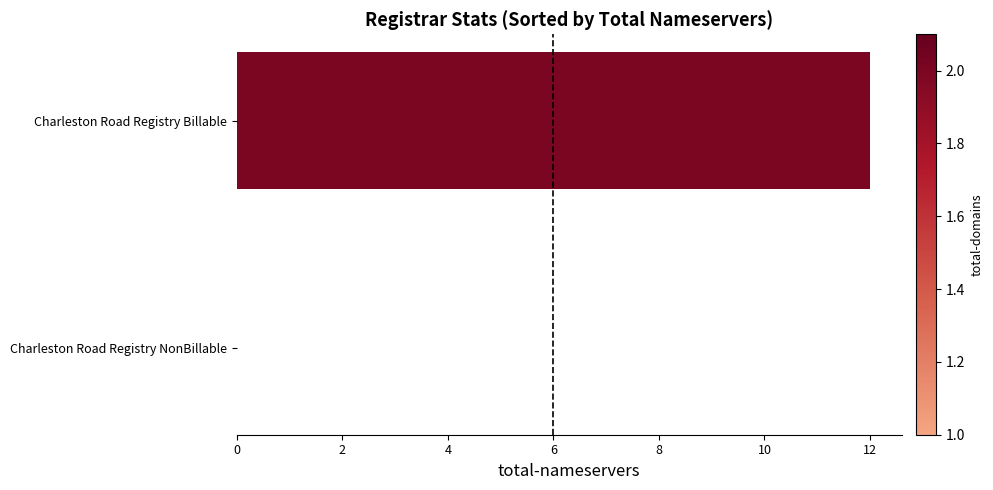

The value at Charleston Road Registry Billable is 18. True or false?

False